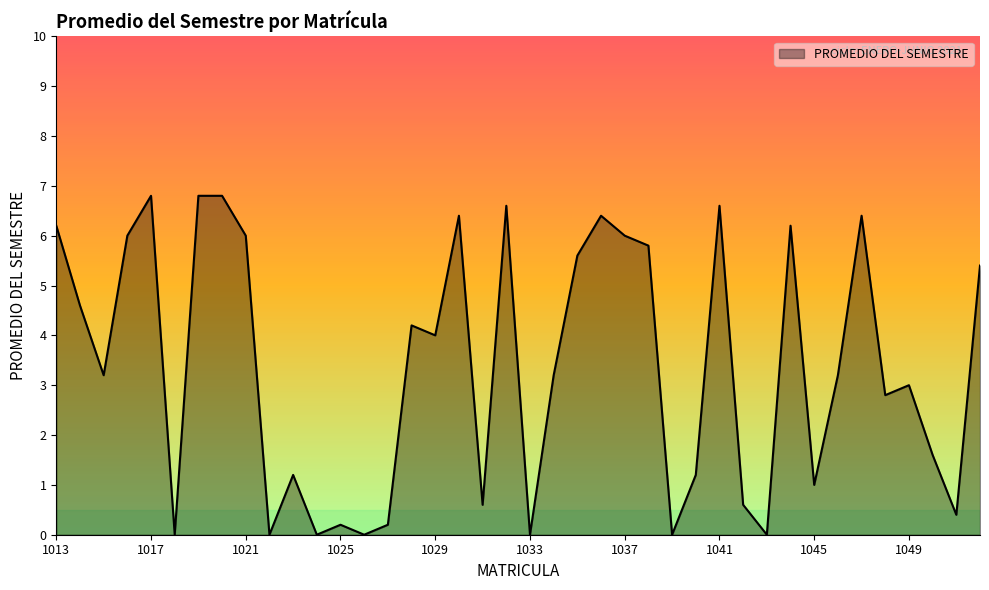

What is the sum of all values?

135.2